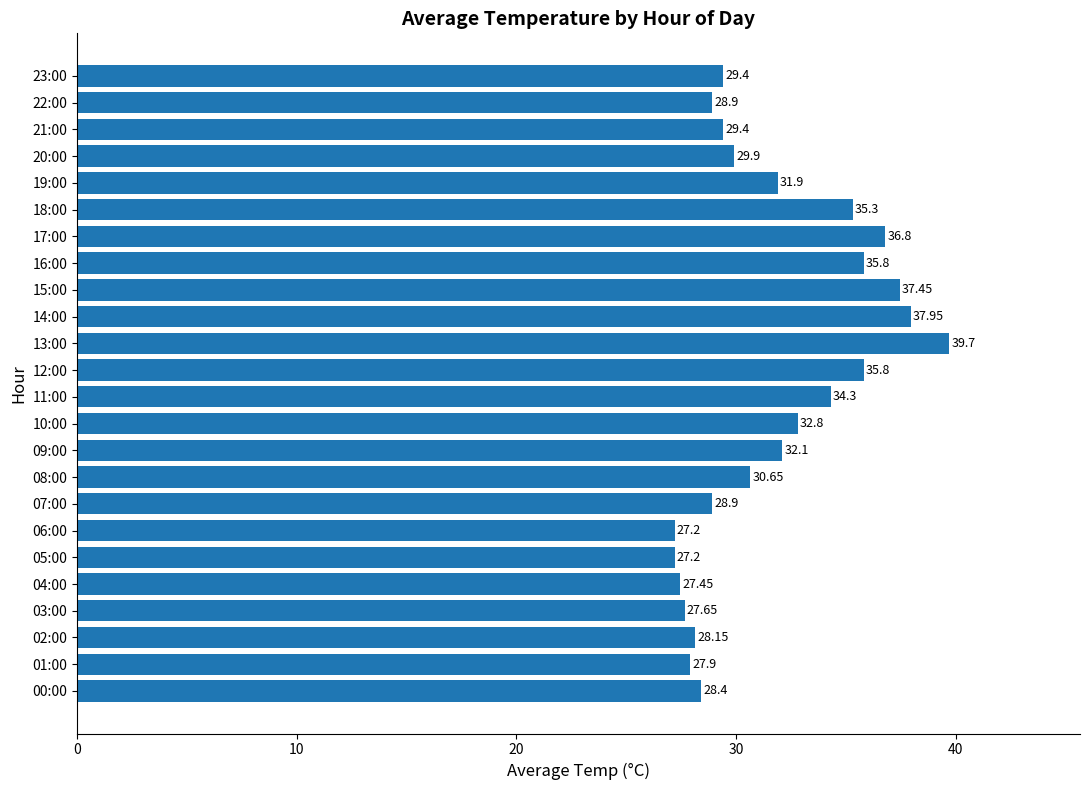

Which has a higher value, 02:00 or 09:00?

09:00